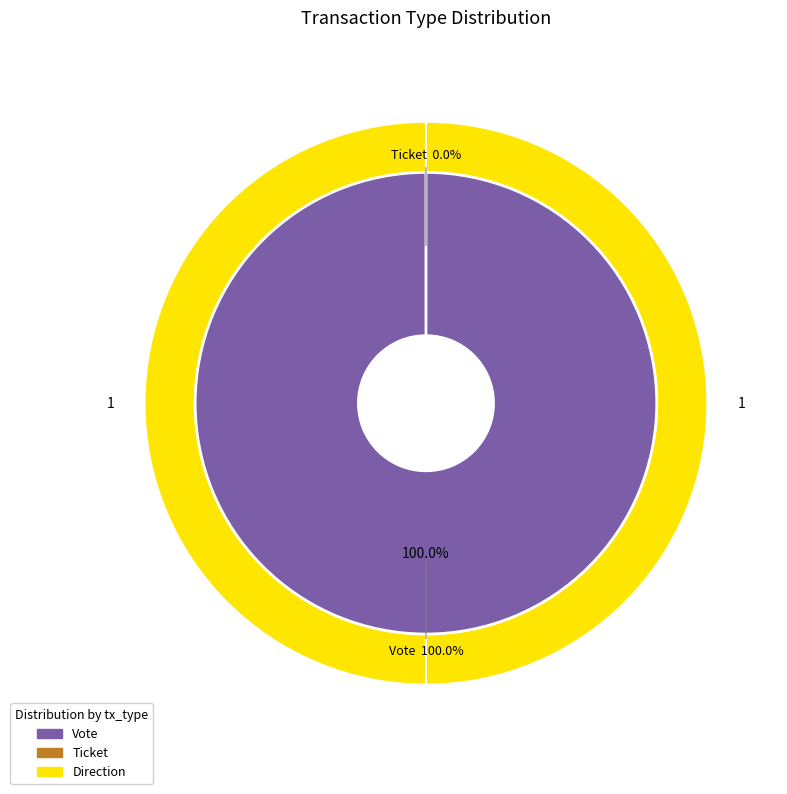

Count the number of slices in the pie.

2